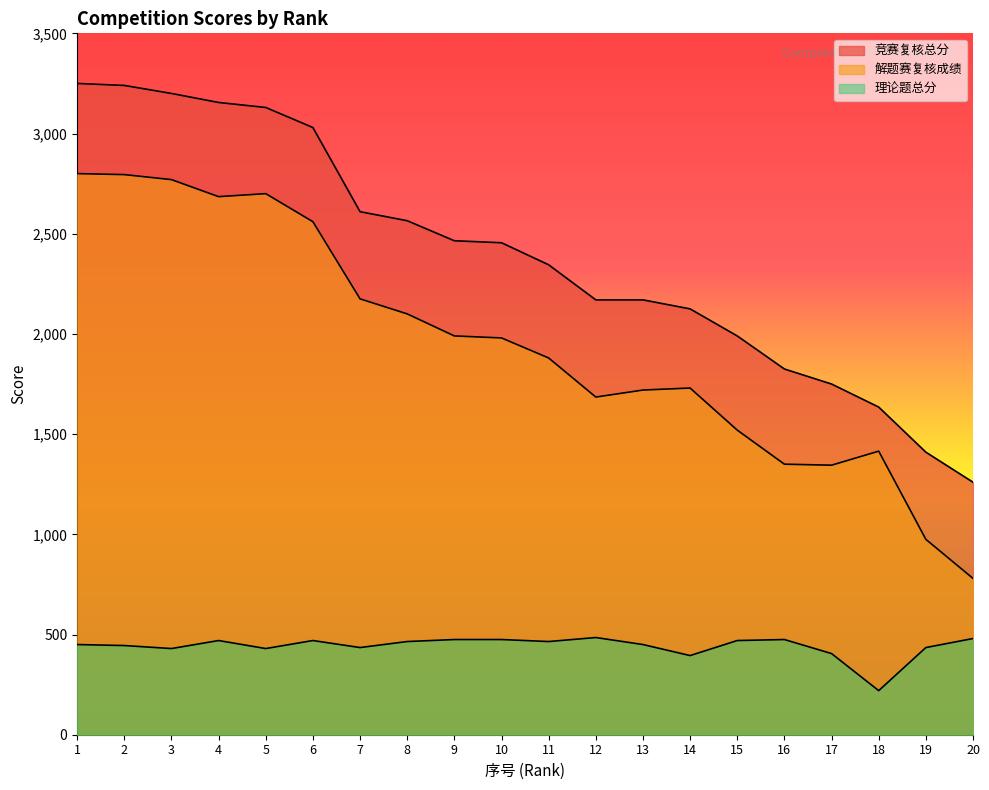

Where is 理论题总分 nearest to the value 352?

14